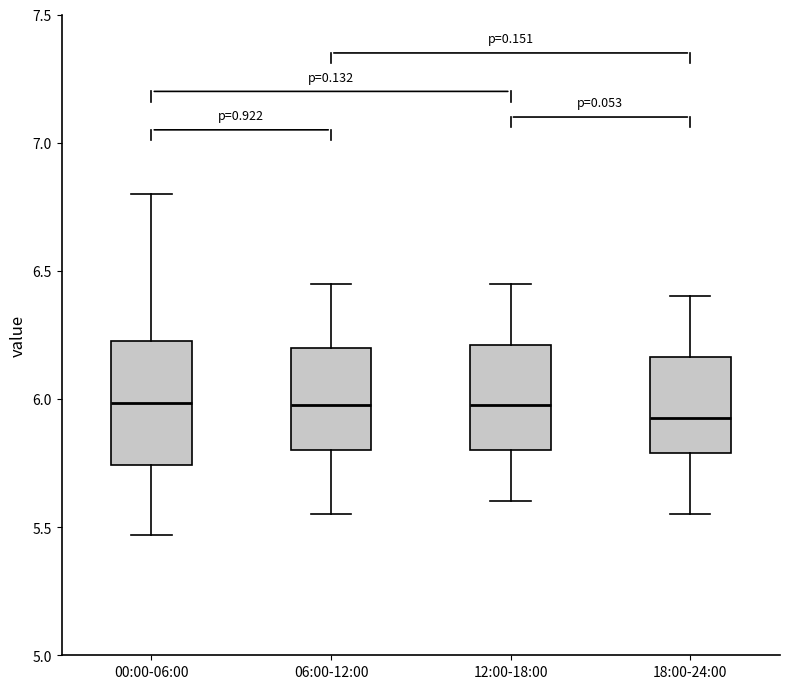

Reading left to right, transcribe this box plot: for each box, give where its median line is, the range the box spans, and where its two whiskers end, as read against the y-axis. The values are not printed on the chart, so give them approximately, as read against the axis.

00:00-06:00: median 6.00, box 5.75 to 6.25, whiskers 5.45 to 6.80
06:00-12:00: median 6.00, box 5.80 to 6.20, whiskers 5.55 to 6.45
12:00-18:00: median 6.00, box 5.80 to 6.20, whiskers 5.60 to 6.45
18:00-24:00: median 5.95, box 5.80 to 6.15, whiskers 5.55 to 6.40